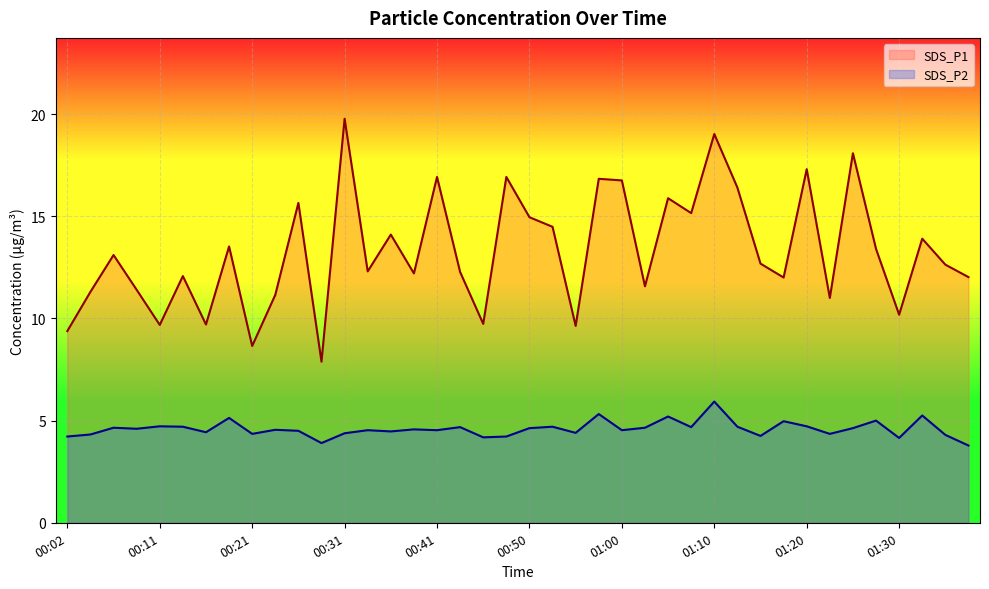

What is the difference between the SDS_P2 values at 00:58 and 00:48?

1.1